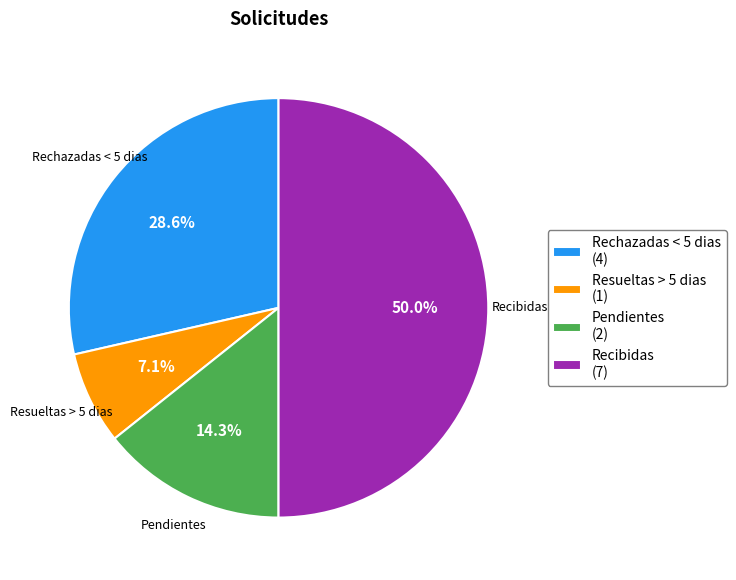

What is the total percentage of Recibidas and Pendientes?

64.3%